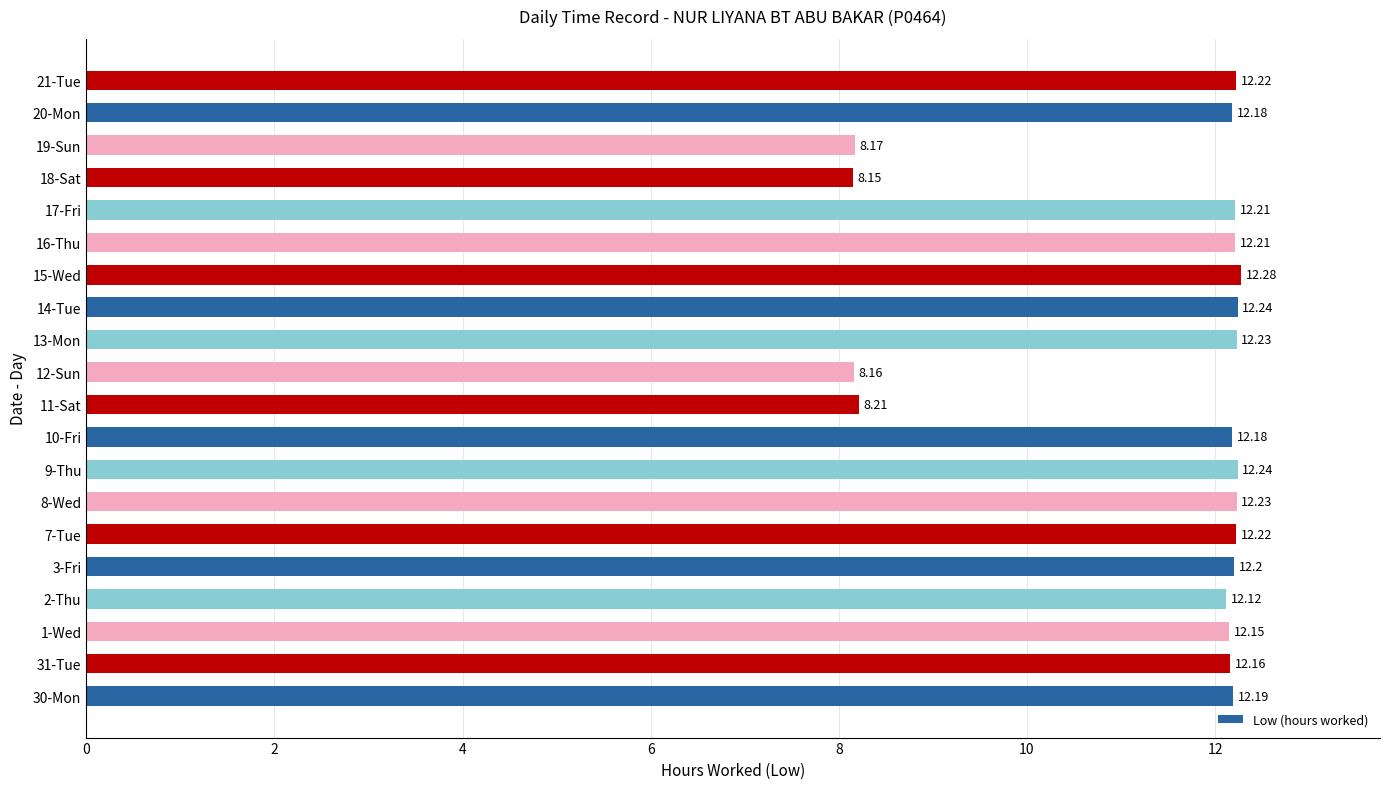

Between 18-Sat and 31-Tue, which is larger?

31-Tue